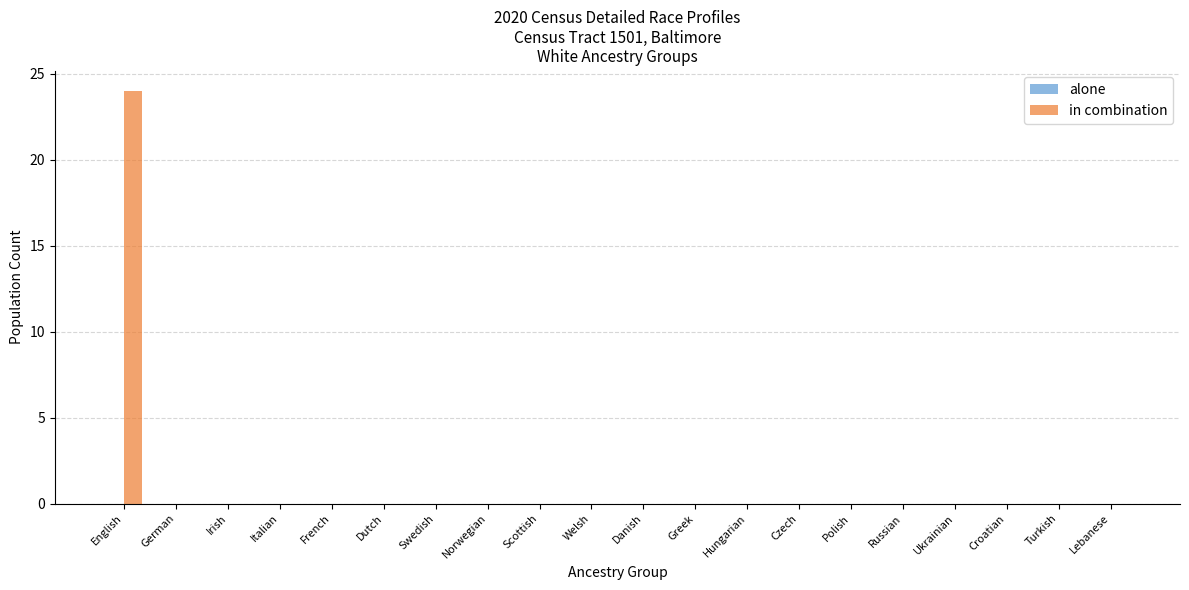

Are the bars grouped side by side (vs. stacked)?

No